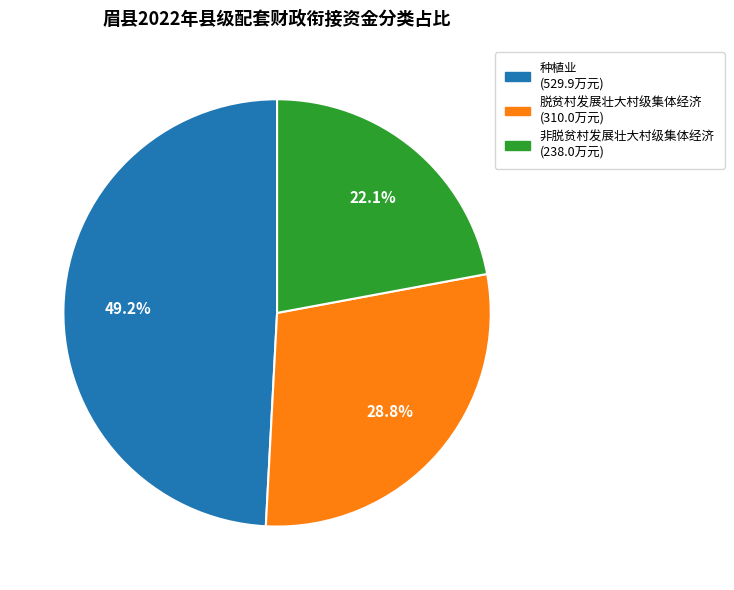

To the nearest percent, what portion does 种植业 represent?

49%